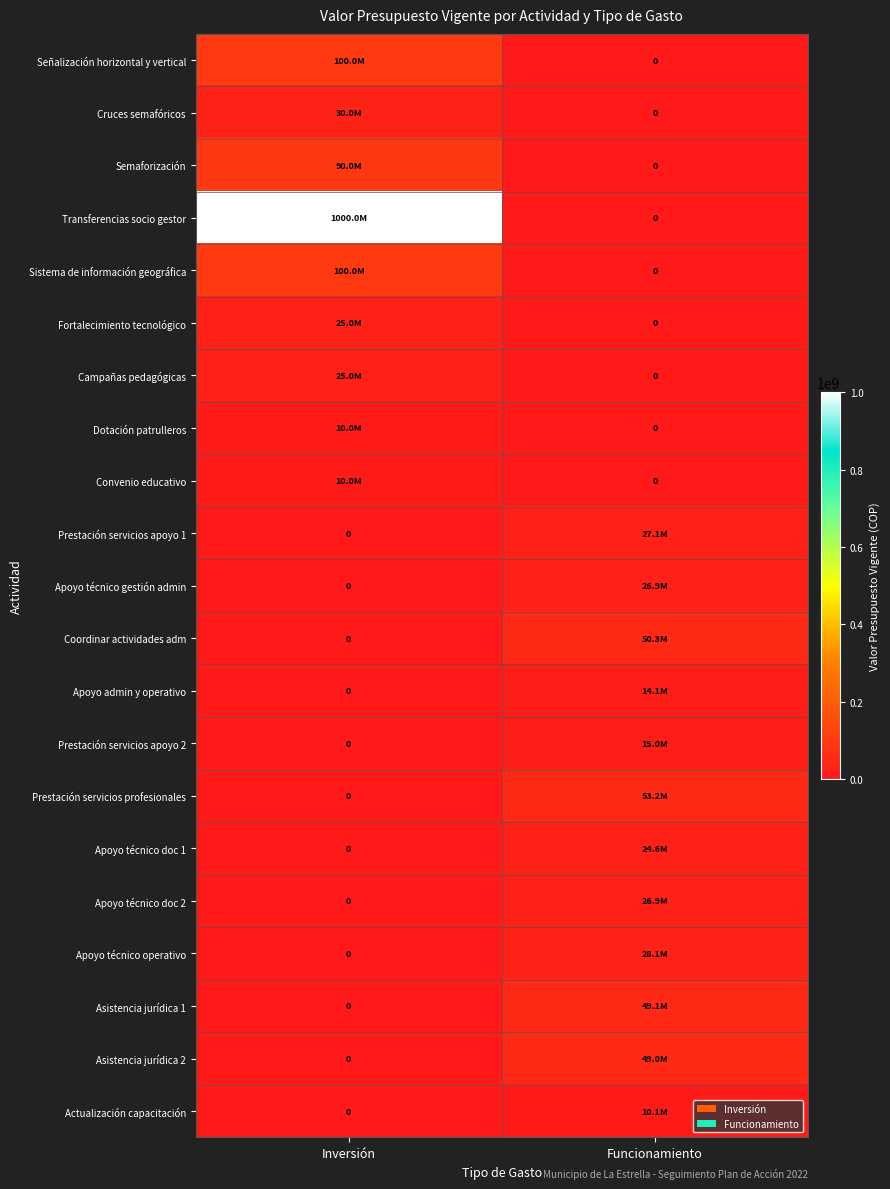

Reading left to right, extract all data points from this chart.

Señalización horizontal y vertical: 100000000	0
Cruces semafóricos: 30000000	0
Semaforización: 90000000	0
Transferencias socio gestor: 1000000000	0
Sistema de información geográfica: 100000000	0
Fortalecimiento tecnológico: 25000000	0
Campañas pedagógicas: 25000000	0
Dotación patrulleros: 10000000	0
Convenio educativo: 10000000	0
Prestación servicios apoyo 1: 0	27078187
Apoyo técnico gestión admin: 0	26911552
Coordinar actividades adm: 0	50280300
Apoyo admin y operativo: 0	14149485
Prestación servicios apoyo 2: 0	14997150
Prestación servicios profesionales: 0	53249167
Apoyo técnico doc 1: 0	24571417
Apoyo técnico doc 2: 0	26911552
Apoyo técnico operativo: 0	28077997
Asistencia jurídica 1: 0	49142835
Asistencia jurídica 2: 0	48990690
Actualización capacitación: 0	10087163